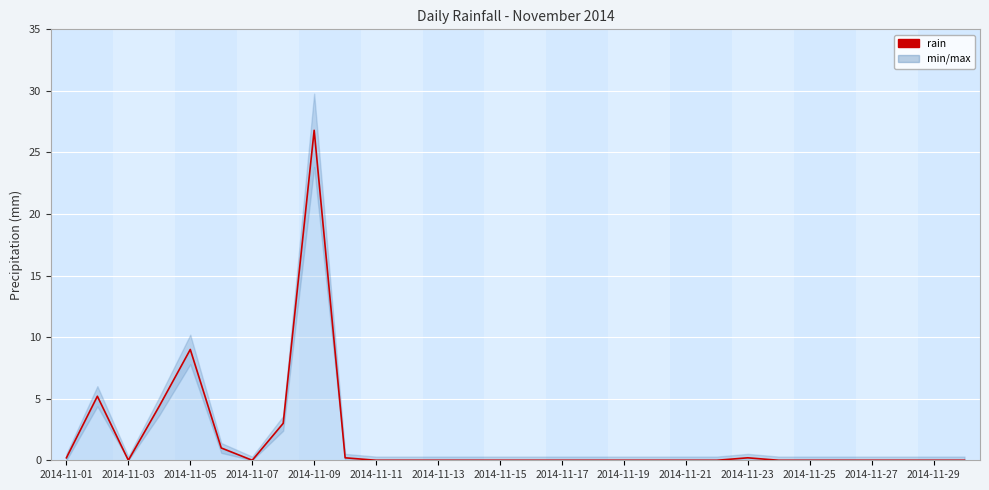

Count the number of categories in the chart.

30